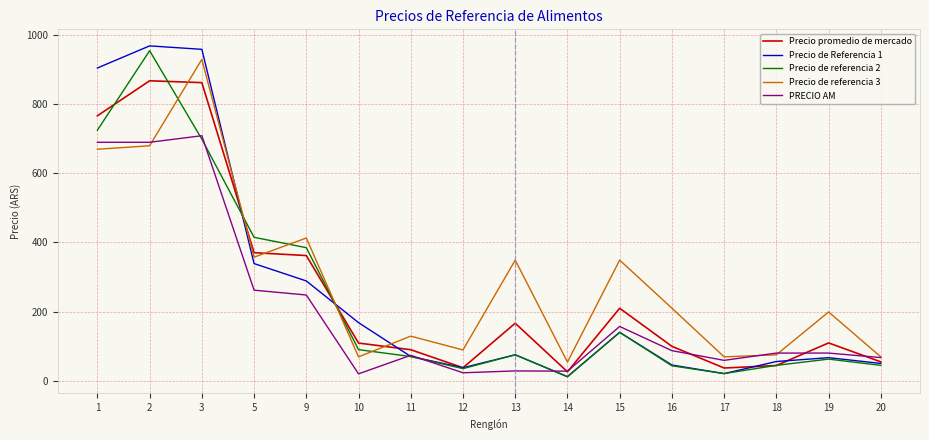

The value of Precio de referencia 3 at 2 is 945.8. True or false?

False